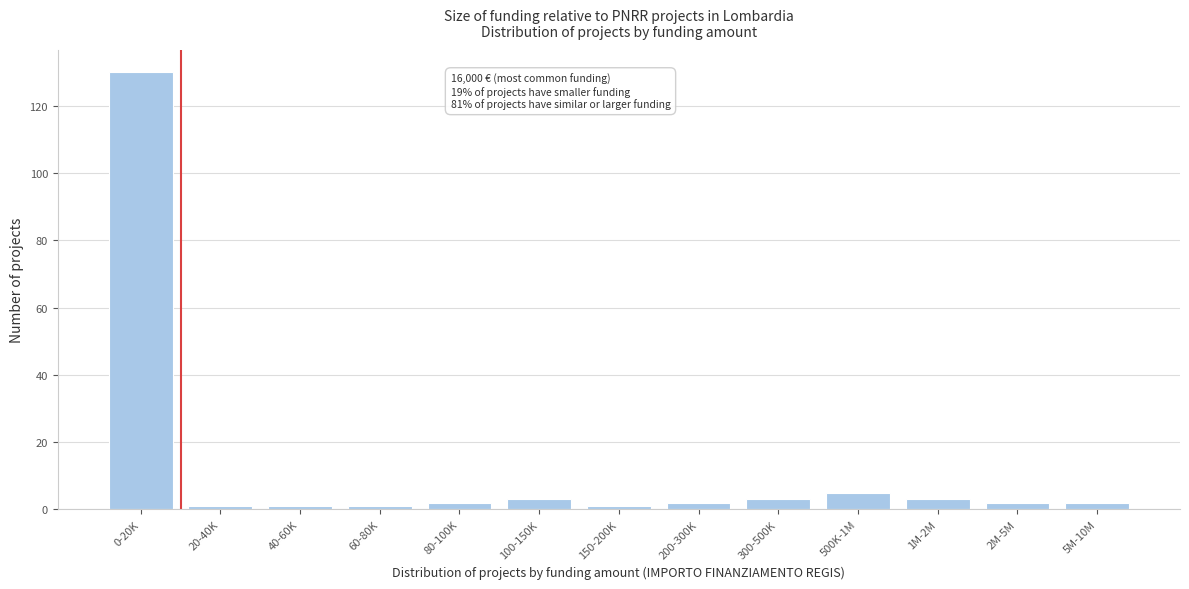

Reading left to right, what are all the values shown in this chart?

0-20K=130	20-40K=1	40-60K=1	60-80K=1	80-100K=2	100-150K=3	150-200K=1	200-300K=2	300-500K=3	500K-1M=5	1M-2M=3	2M-5M=2	5M-10M=2